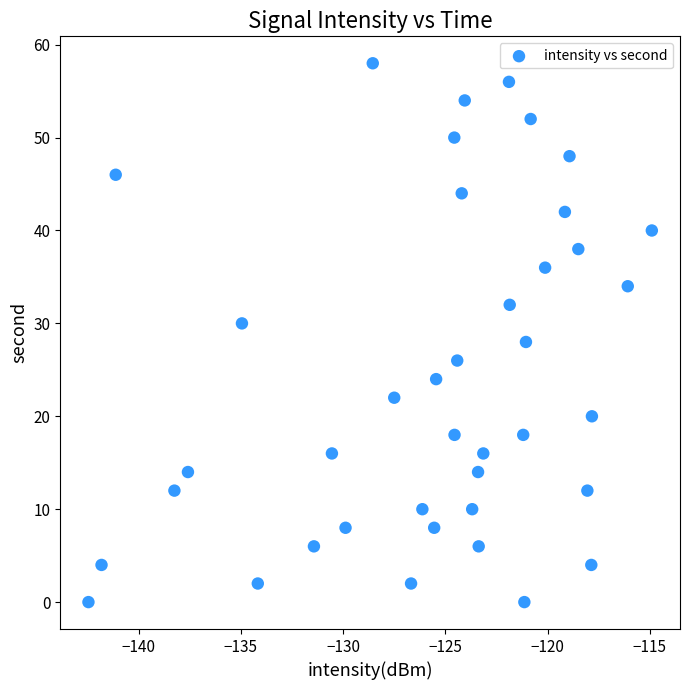

What is the range of Y values (max minus min)?

58